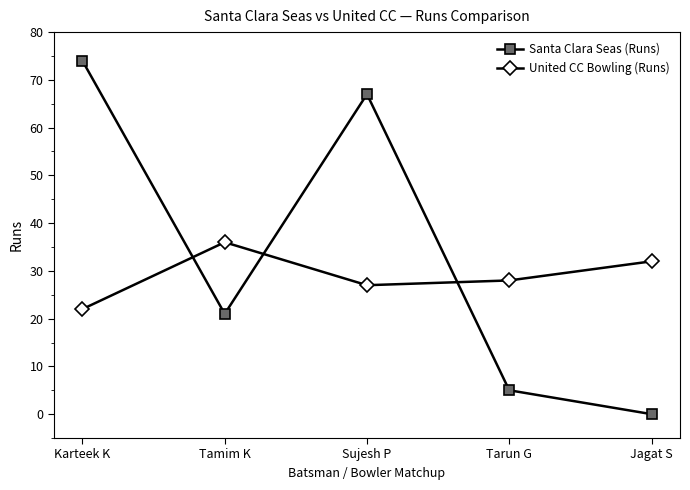

List the series in order of their peak value, highest first.

Santa Clara Seas (Runs), United CC Bowling (Runs)